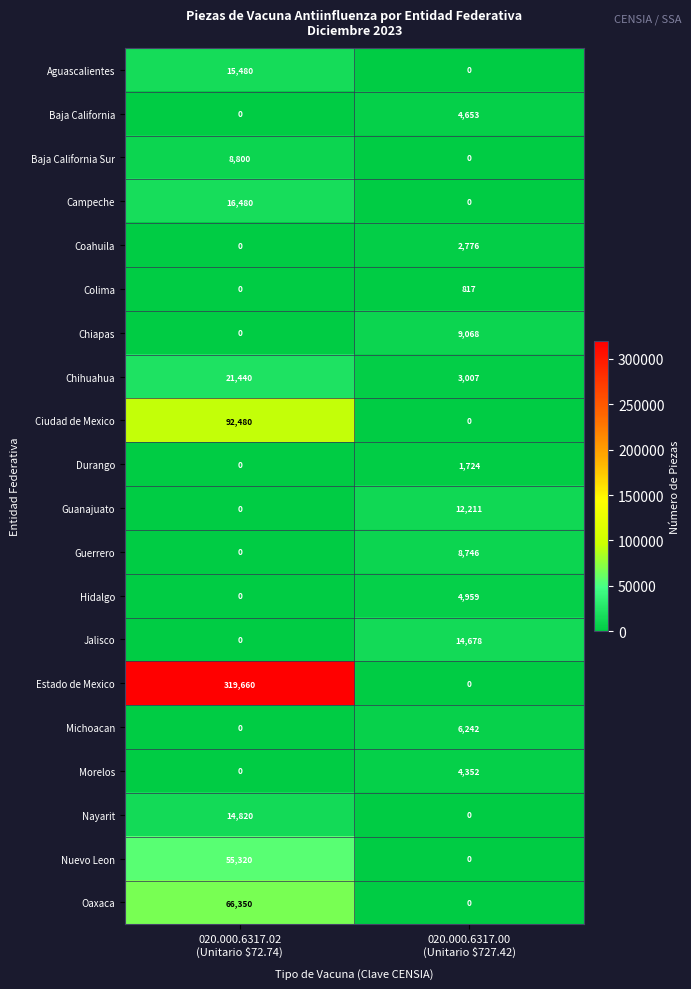

What is the average value of the Hidalgo series?

2480